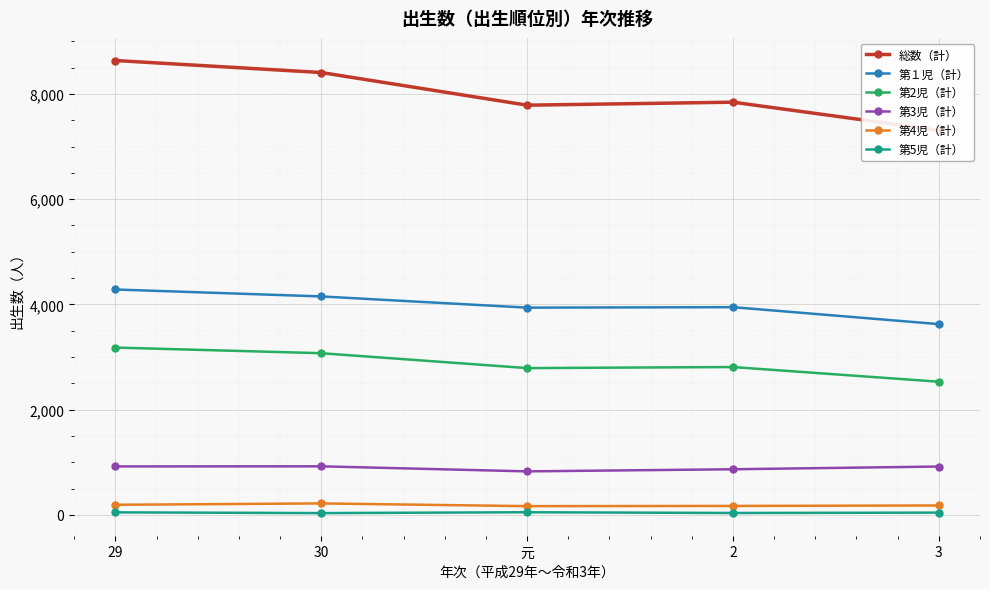

What position from the left is 元?

3